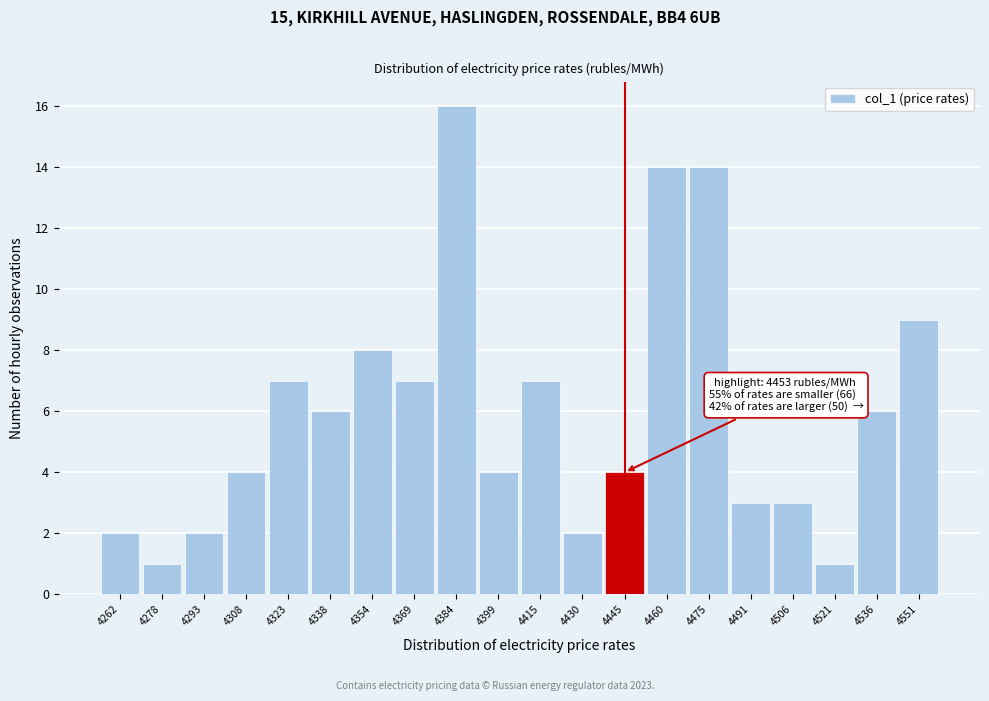

Reading left to right, extract all data points from this chart.

2	1	2	4	7	6	8	7	16	4	7	2	4	14	14	3	3	1	6	9